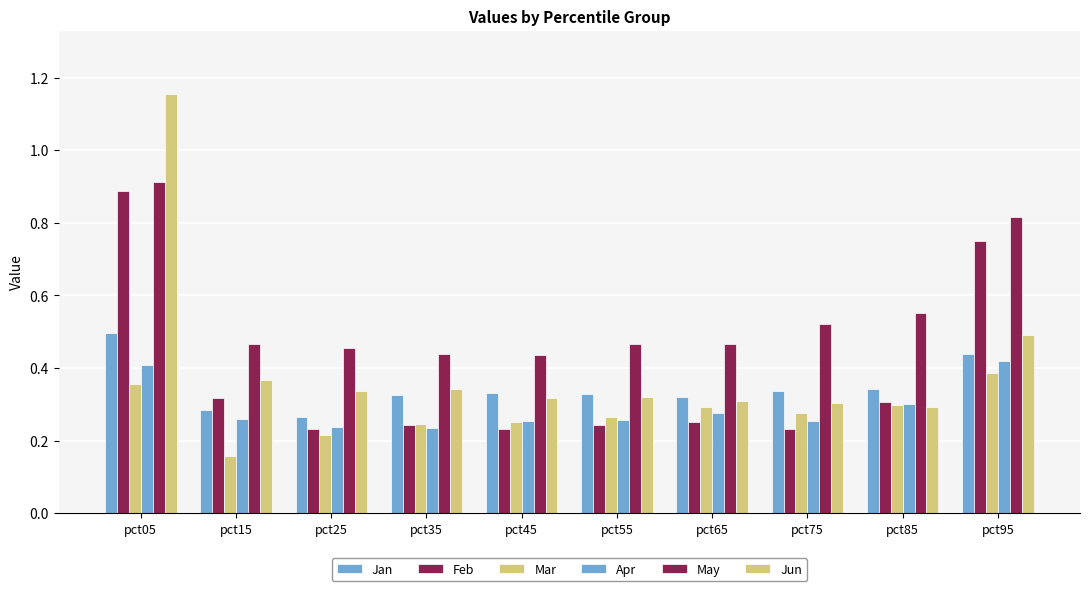

How many series are shown in this chart?

6